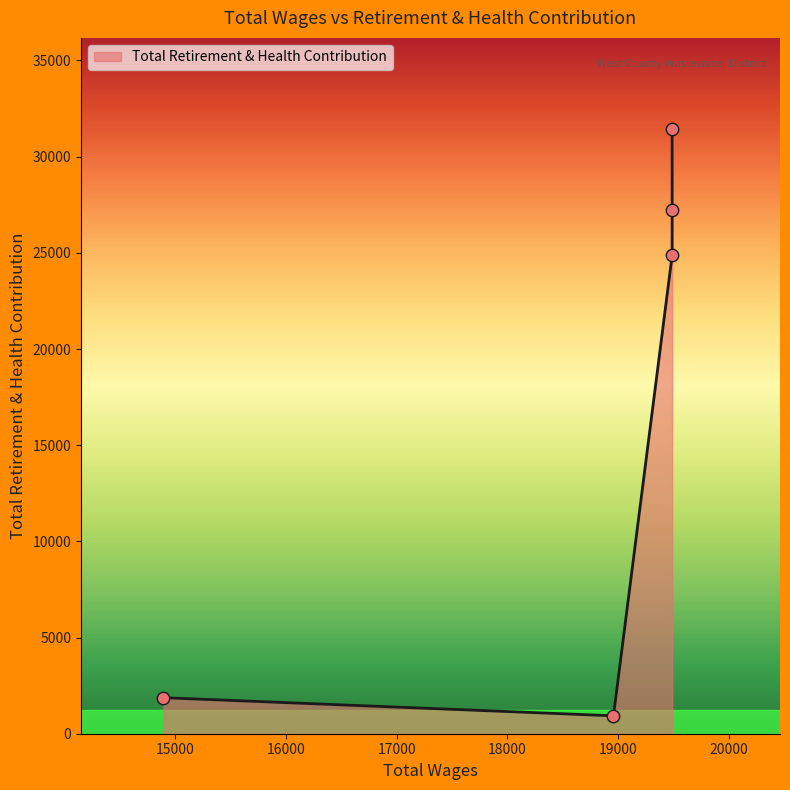

Approximately how many times larger is the value at 19489.0 compared to 19489.0?

1.3